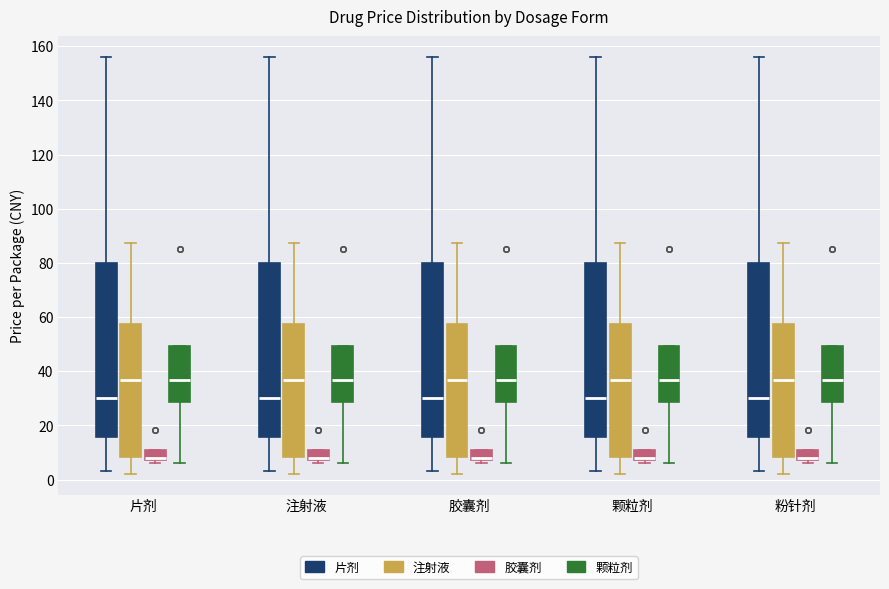

Reading left to right, read every box against the y-axis: the position of its median line, the range the box covers, and the ends of its whiskers. The values are not printed on the chart, so give them approximately, as read against the axis.

片剂 (片剂): median 30, box 16 to 80, whiskers 4 to 156
片剂 (注射液): median 36, box 8 to 58, whiskers 2 to 88
片剂 (胶囊剂): median 8 (just above the box's lower edge), box 8 to 10, whiskers 6 to 10
片剂 (颗粒剂): median 36, box 28 to 50, whiskers 6 to 50
注射液 (片剂): median 30, box 16 to 80, whiskers 4 to 156
注射液 (注射液): median 36, box 8 to 58, whiskers 2 to 88
注射液 (胶囊剂): median 8 (just above the box's lower edge), box 8 to 10, whiskers 6 to 10
注射液 (颗粒剂): median 36, box 28 to 50, whiskers 6 to 50
胶囊剂 (片剂): median 30, box 16 to 80, whiskers 4 to 156
胶囊剂 (注射液): median 36, box 8 to 58, whiskers 2 to 88
胶囊剂 (胶囊剂): median 8 (just above the box's lower edge), box 8 to 10, whiskers 6 to 10
胶囊剂 (颗粒剂): median 36, box 28 to 50, whiskers 6 to 50
颗粒剂 (片剂): median 30, box 16 to 80, whiskers 4 to 156
颗粒剂 (注射液): median 36, box 8 to 58, whiskers 2 to 88
颗粒剂 (胶囊剂): median 8 (just above the box's lower edge), box 8 to 10, whiskers 6 to 10
颗粒剂 (颗粒剂): median 36, box 28 to 50, whiskers 6 to 50
粉针剂 (片剂): median 30, box 16 to 80, whiskers 4 to 156
粉针剂 (注射液): median 36, box 8 to 58, whiskers 2 to 88
粉针剂 (胶囊剂): median 8 (just above the box's lower edge), box 8 to 10, whiskers 6 to 10
粉针剂 (颗粒剂): median 36, box 28 to 50, whiskers 6 to 50